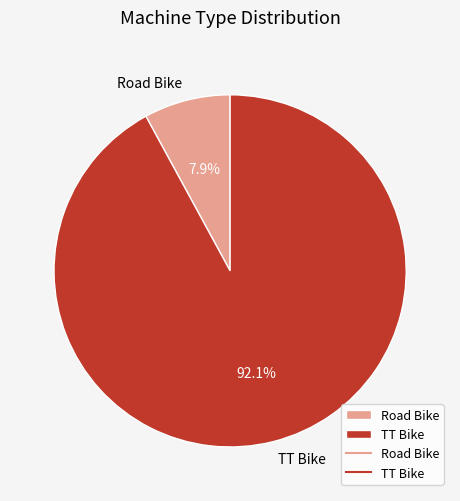

Rank the categories by value from lowest to highest.

Road Bike, TT Bike